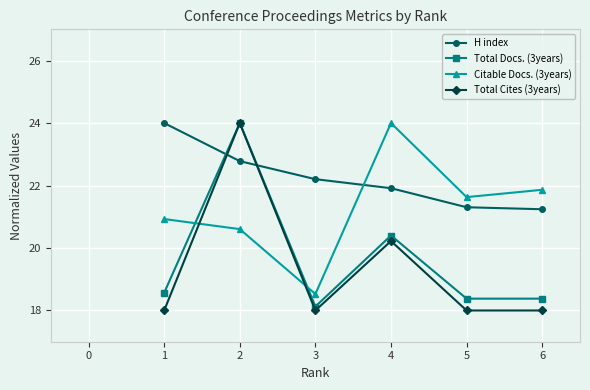

Count the number of data series in this chart.

4